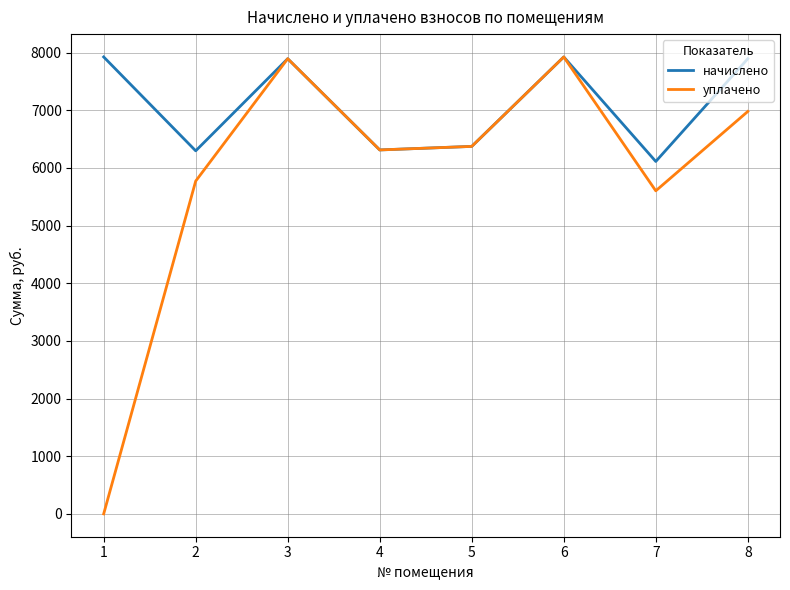

Which series has the largest range (max minus min)?

уплачено